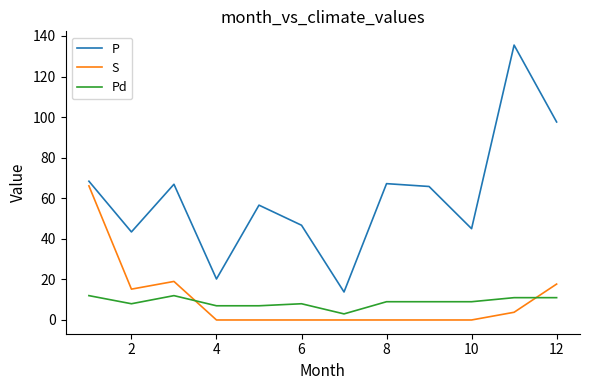

What is the maximum value shown in the chart?

135.5